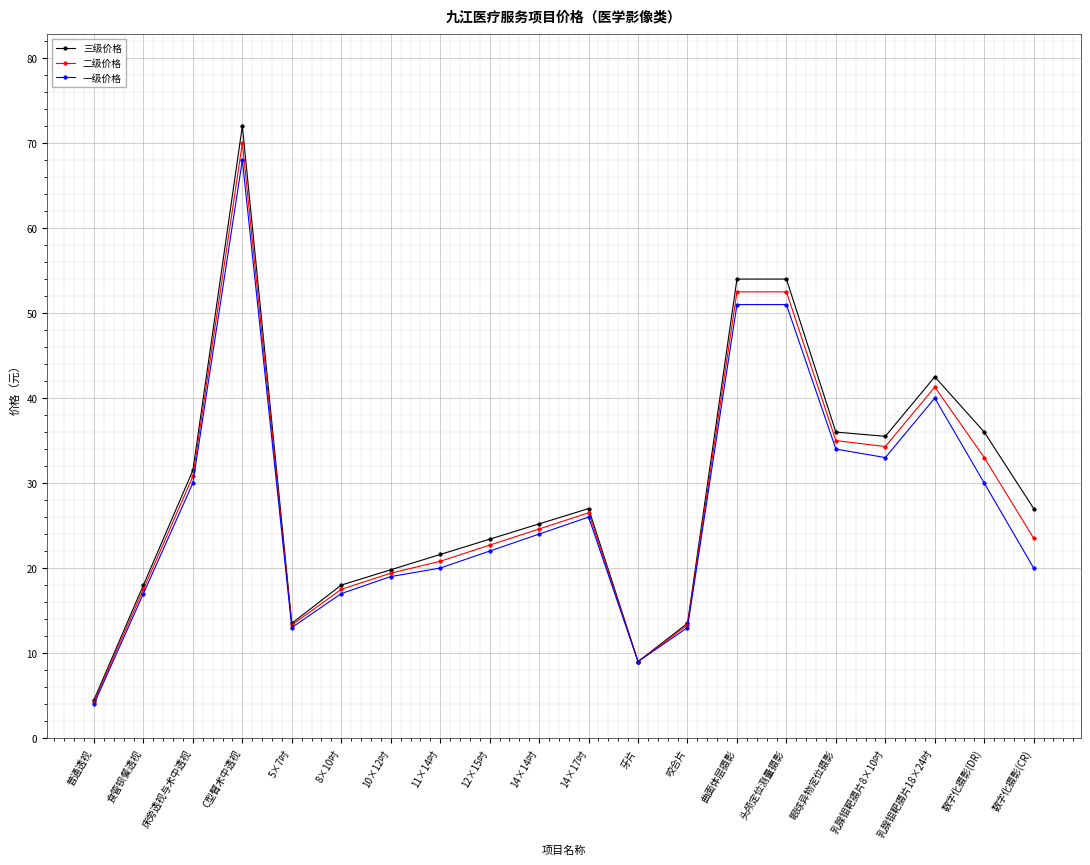

Is it true that 二级价格 equals 19.4 at 10×12吋?

True